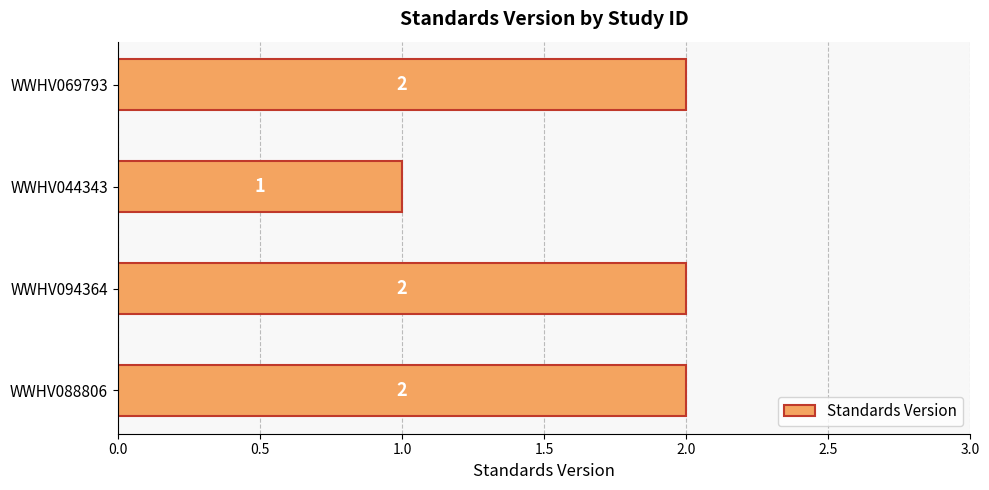

Reading bottom to top, what are all the values shown in this chart?

2	2	1	2